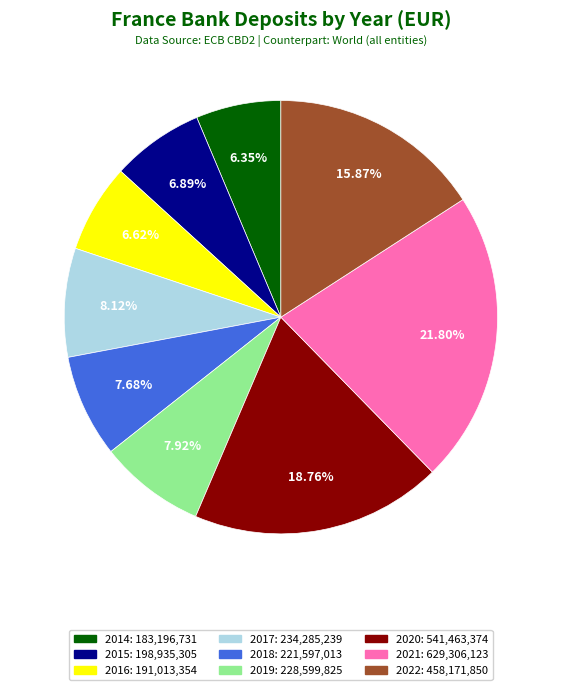

To the nearest percent, what percentage of the pie is 2018?

8%